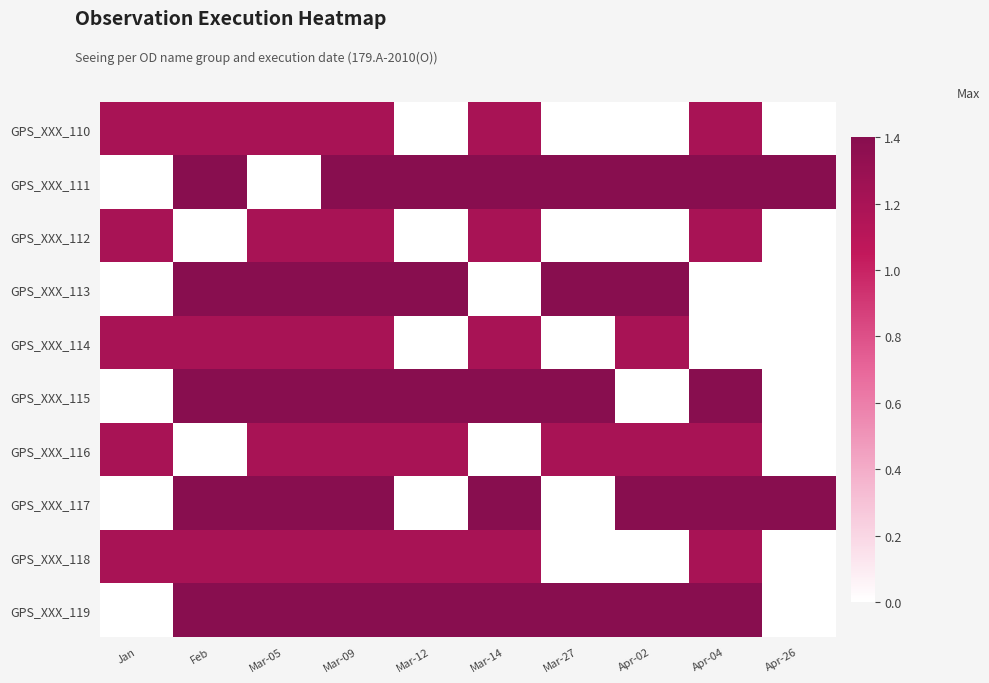

List the series in order of their peak value, highest first.

GPS_XXX_111, GPS_XXX_113, GPS_XXX_115, GPS_XXX_117, GPS_XXX_119, GPS_XXX_110, GPS_XXX_112, GPS_XXX_114, GPS_XXX_116, GPS_XXX_118